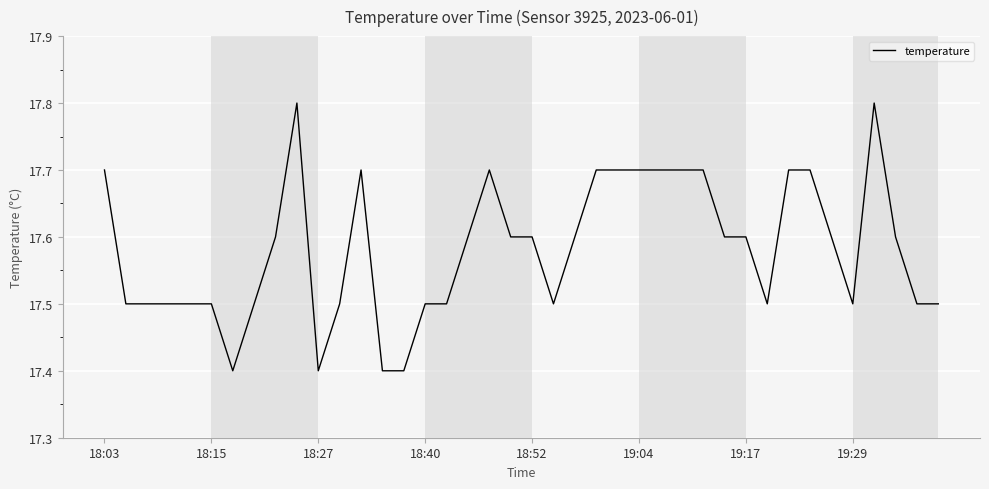

What is the sum of all values?

703.3